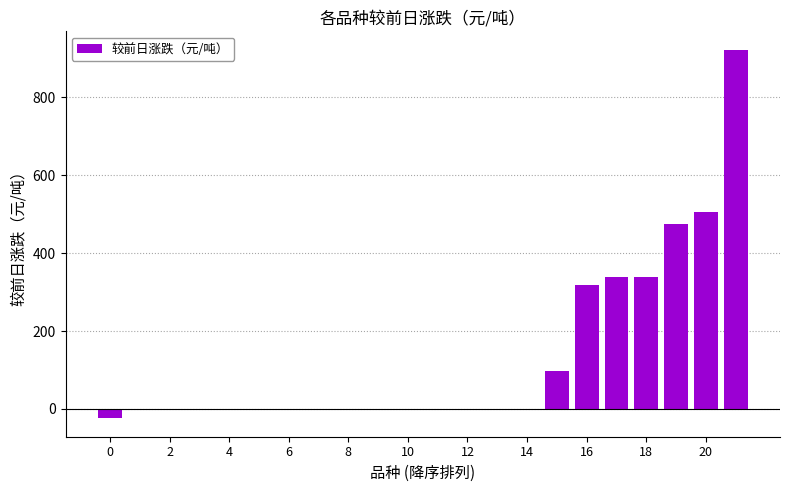

Are the bars horizontal?

No